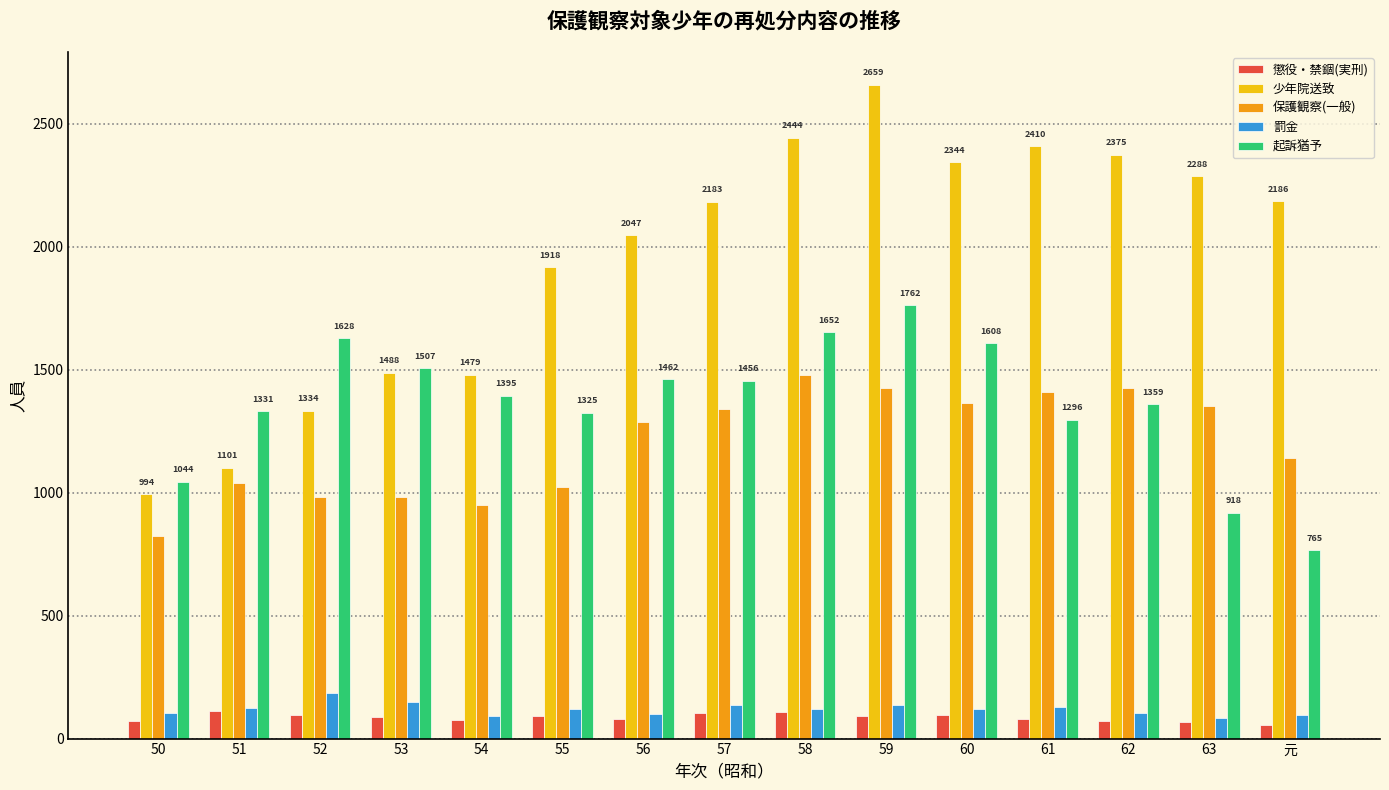

The 罰金 series shows 119 at 55. True or false?

True